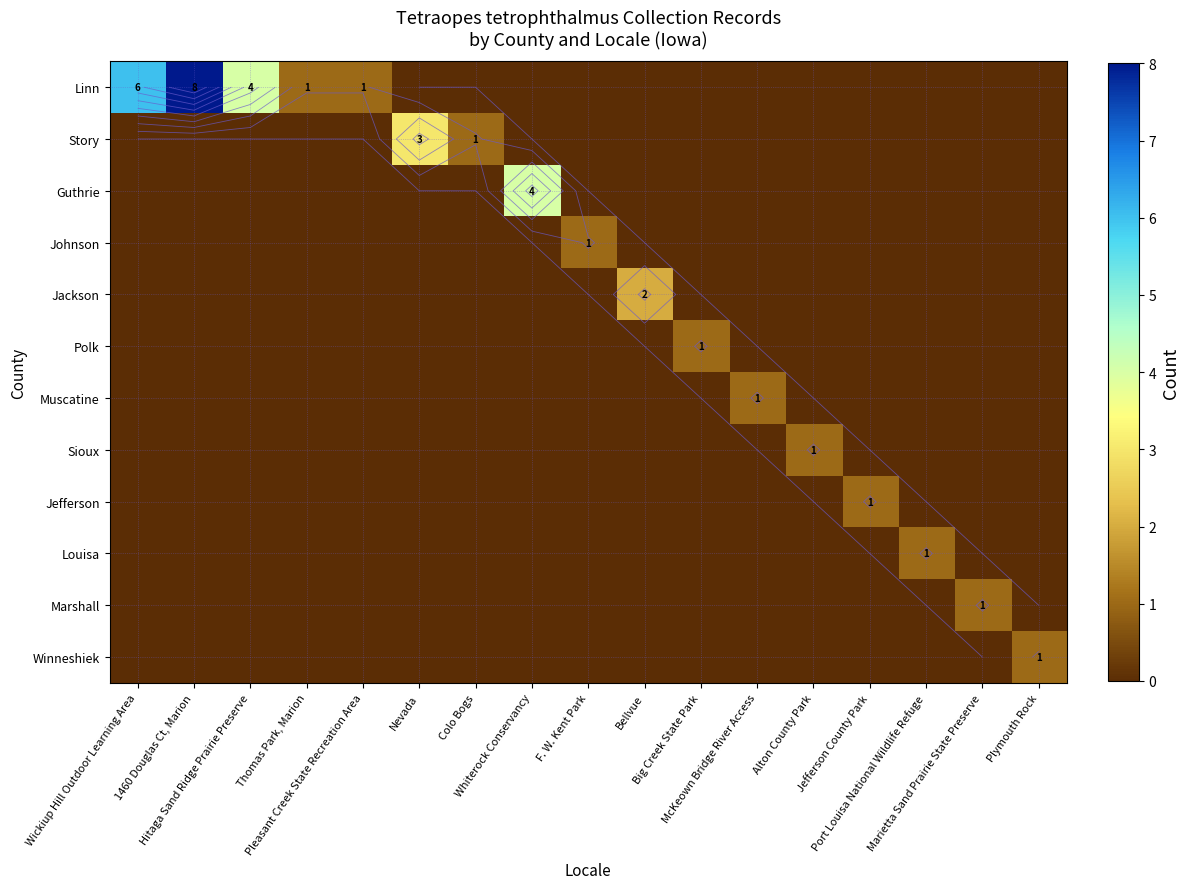

Which category has the lowest value across all series?

Nevada